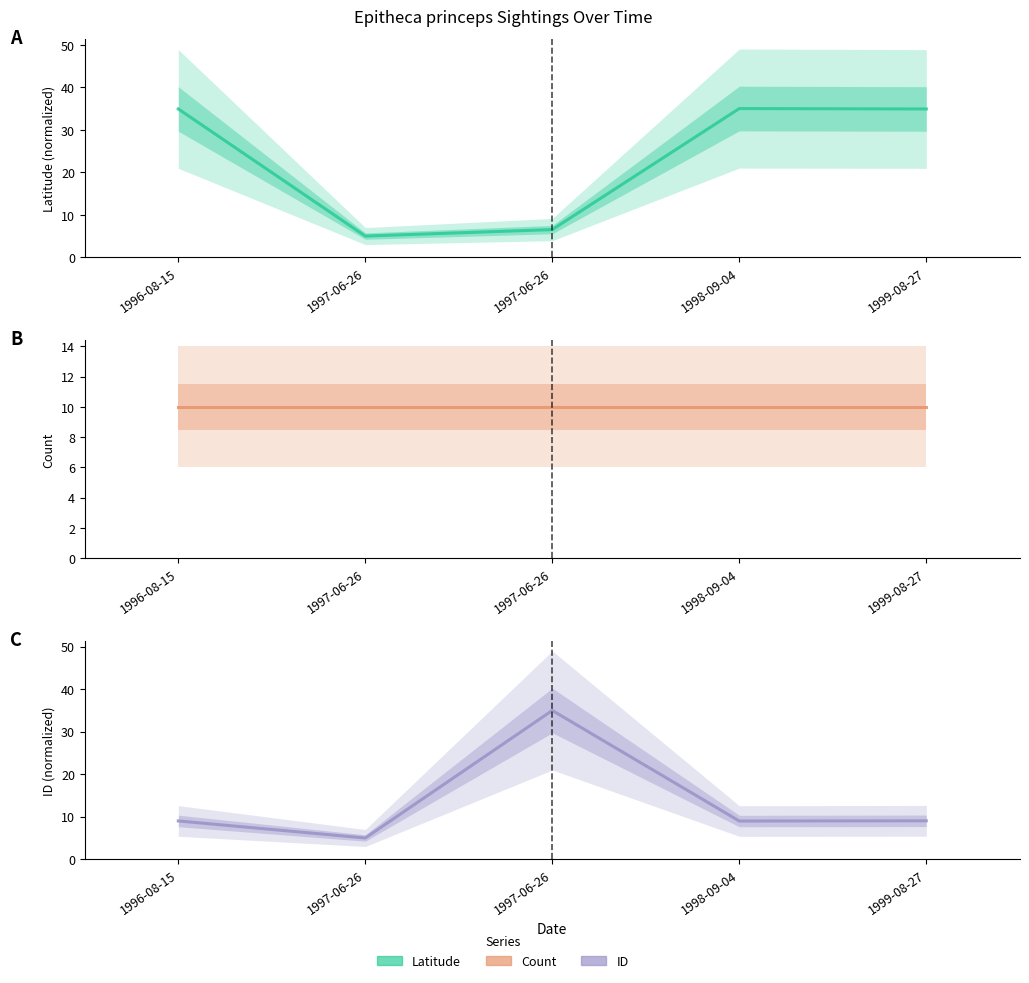

Is the value of Count at 1997-06-26 greater than the value of ID at 1997-06-26?

Yes